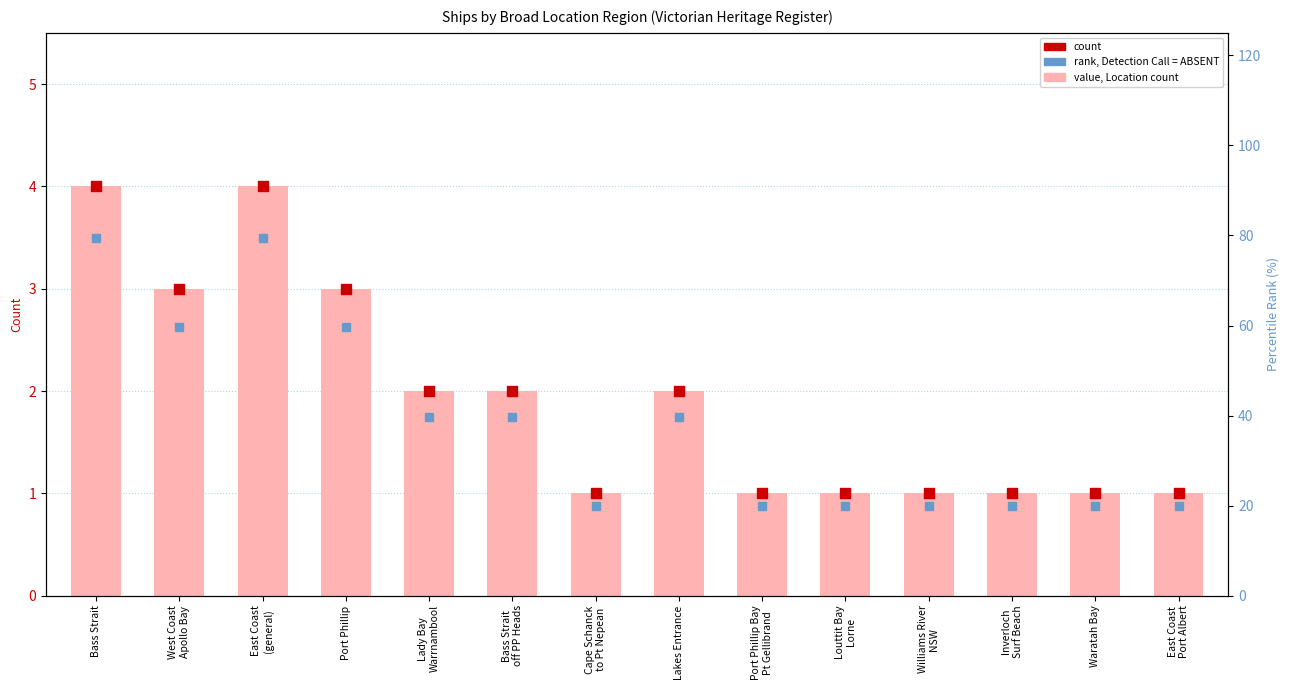

Which series has the largest total across all categories?

value, Location count